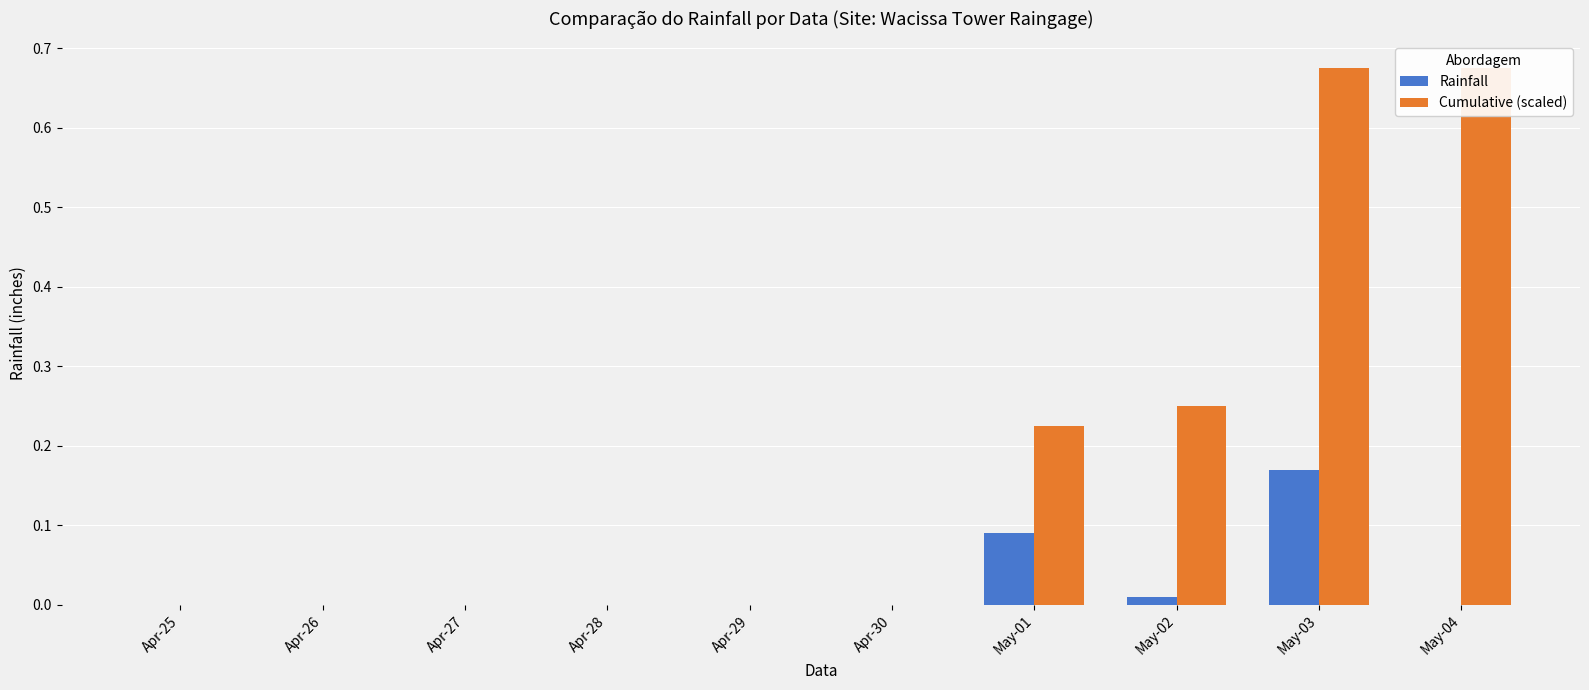

Where is Rainfall nearest to the value 0?

Apr-25